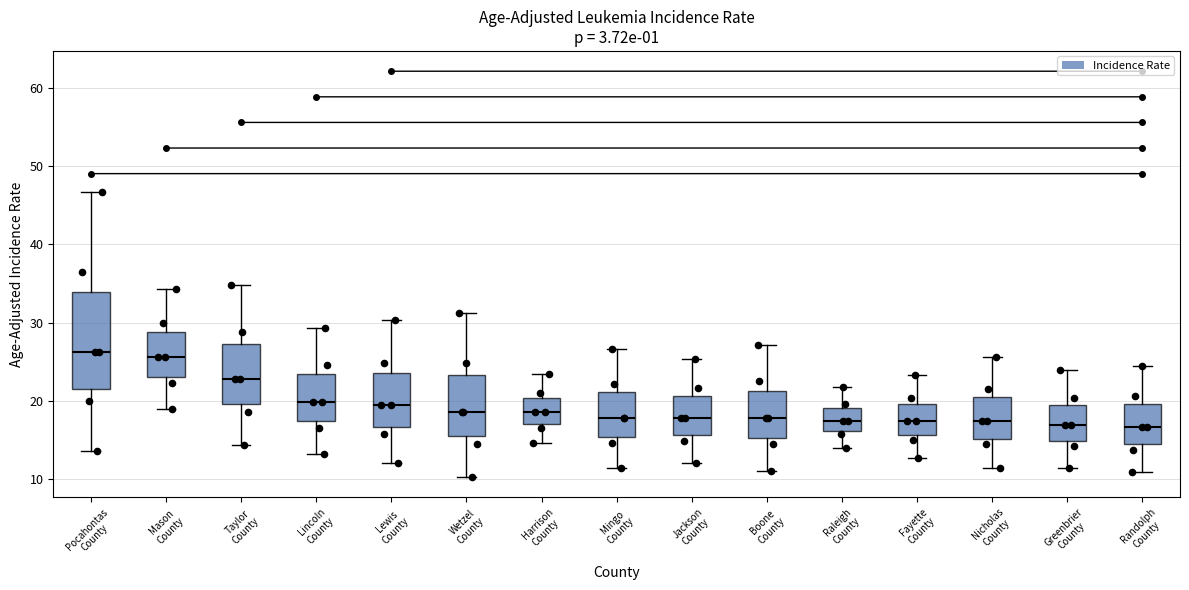

Reading left to right, transcribe this box plot: for each box, give where its median line is, the range the box spans, and where its two whiskers end, as read against the y-axis. The values are not printed on the chart, so give them approximately, as read against the axis.

Pocahontas County: median 26, box 22 to 34, whiskers 14 to 47
Mason County: median 26, box 23 to 29, whiskers 19 to 34
Taylor County: median 23, box 20 to 27, whiskers 14 to 35
Lincoln County: median 20, box 17 to 23, whiskers 13 to 29
Lewis County: median 20, box 17 to 24, whiskers 12 to 30
Wetzel County: median 19, box 15 to 23, whiskers 10 to 31
Harrison County: median 19, box 17 to 20, whiskers 15 to 23
Mingo County: median 18, box 15 to 21, whiskers 12 to 27
Jackson County: median 18, box 16 to 21, whiskers 12 to 25
Boone County: median 18, box 15 to 21, whiskers 11 to 27
Raleigh County: median 18, box 16 to 19, whiskers 14 to 22
Fayette County: median 17, box 16 to 20, whiskers 13 to 23
Nicholas County: median 17, box 15 to 20, whiskers 12 to 26
Greenbrier County: median 17, box 15 to 20, whiskers 12 to 24
Randolph County: median 17, box 15 to 20, whiskers 11 to 25